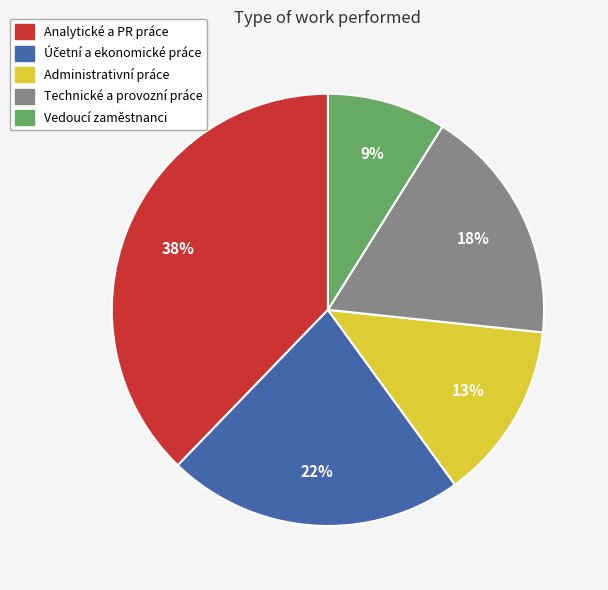

What is the ratio of the value at Vedoucí zaměstnanci to the value at Technické a provozní práce?

0.5